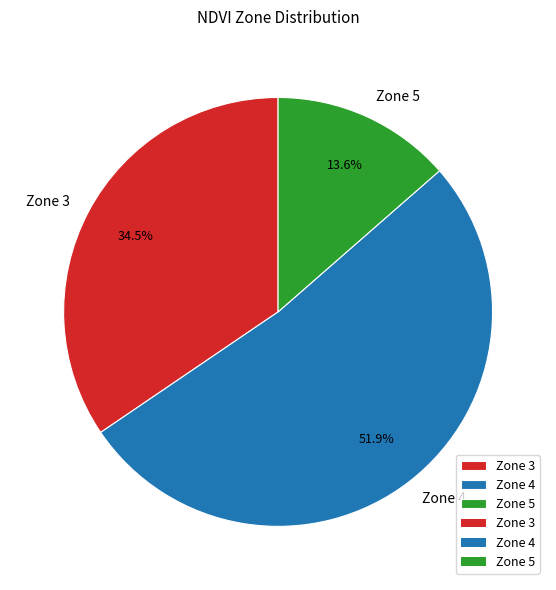

How many segments does this pie chart have?

3